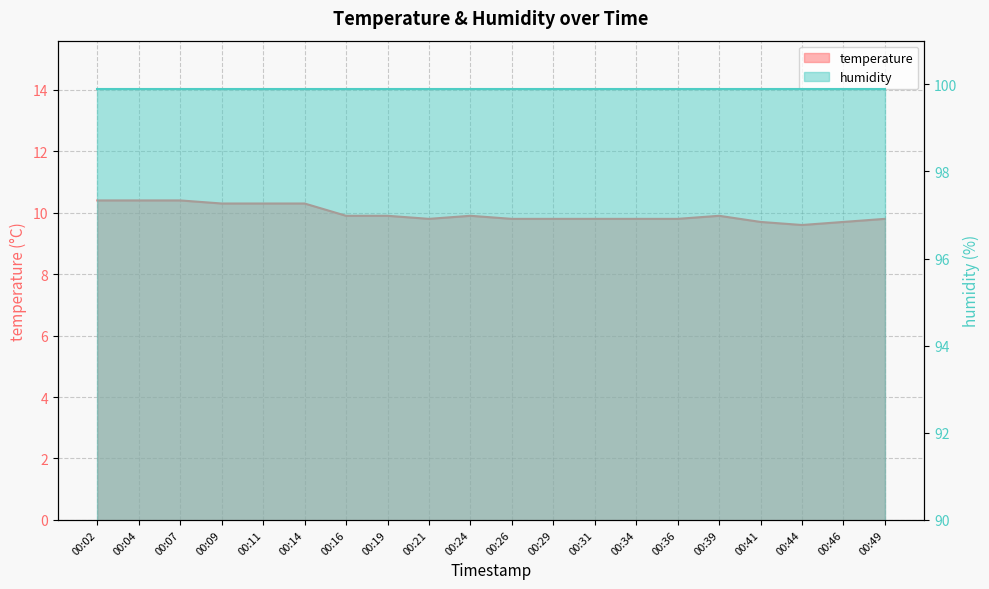

What is the change in value from 00:07 to 00:36?

-0.6